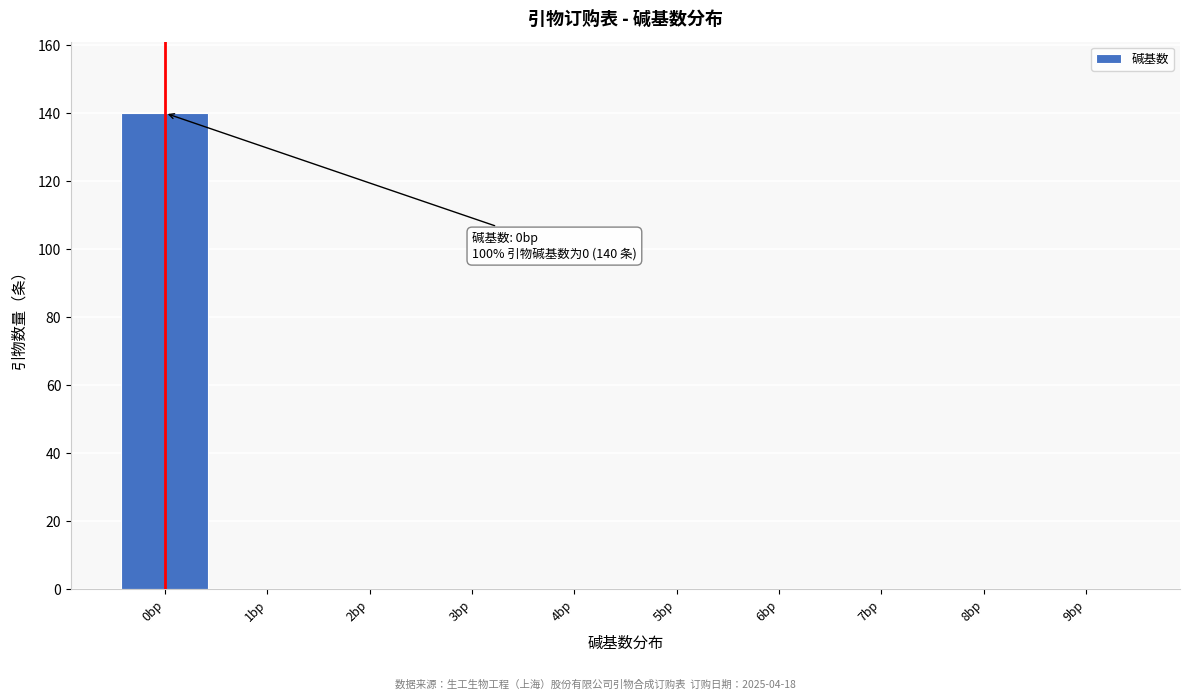

Which range on the x-axis has the tallest bar?

-0.5 to 0.5